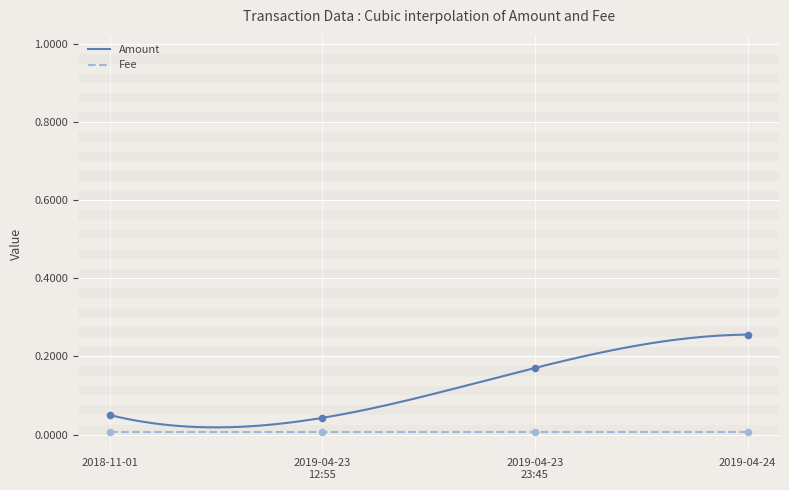

What is the change in value from 2019-04-23 23:45 to 2019-04-24?

+0.1